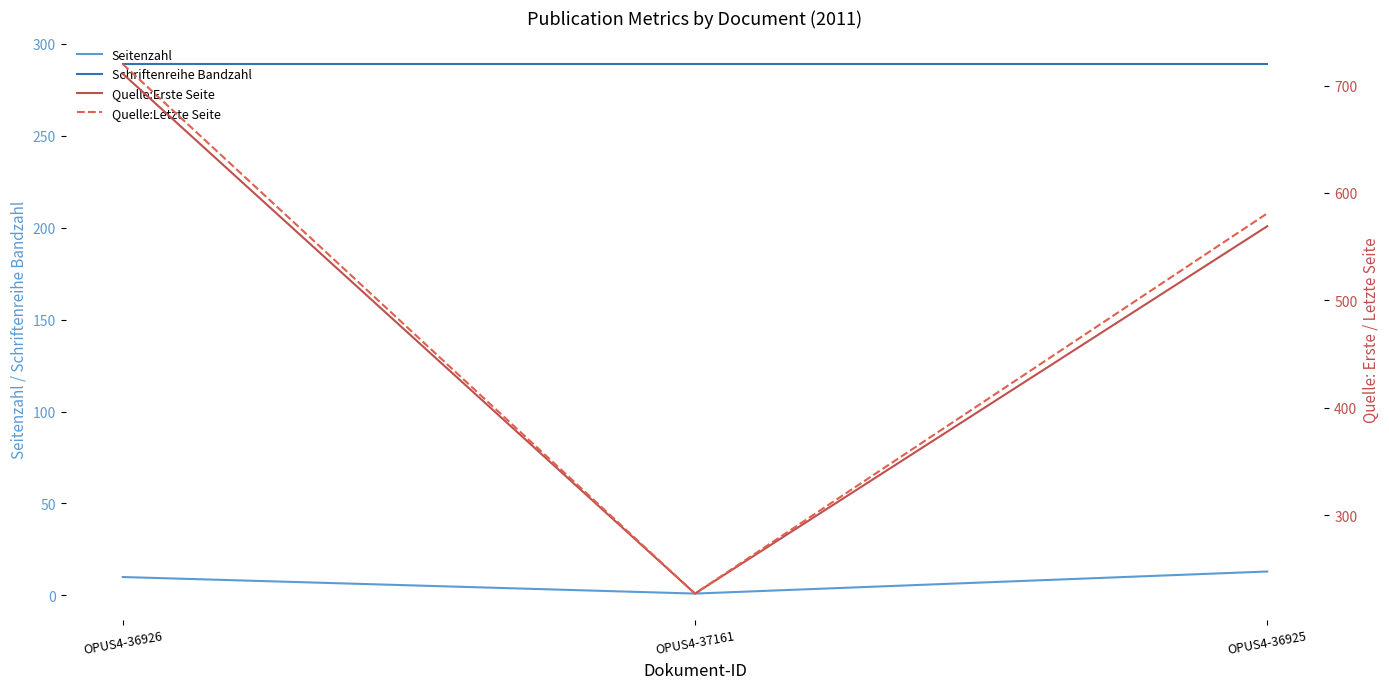

The value of Quelle:Erste Seite at OPUS4-37161 is 227. True or false?

True